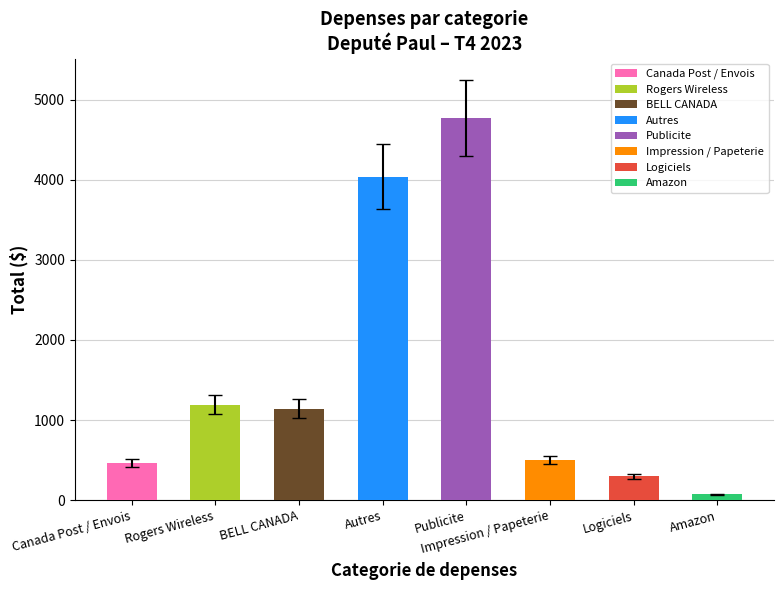

The chart shows a value of 132.8 at 3. True or false?

False